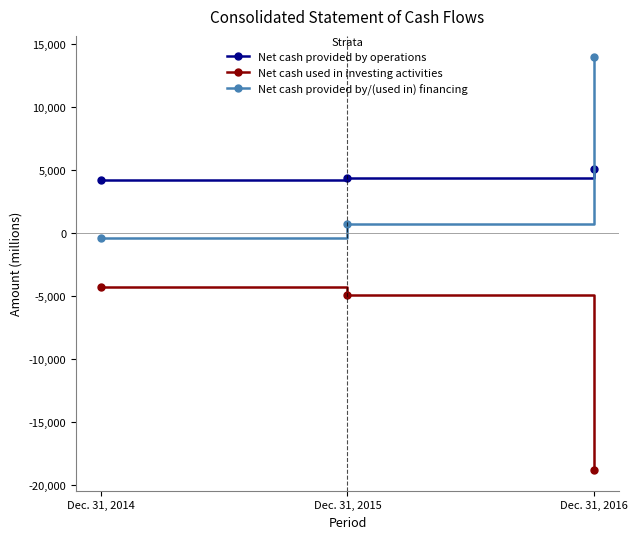

What is the minimum value for Net cash used in investing activities?

-18783